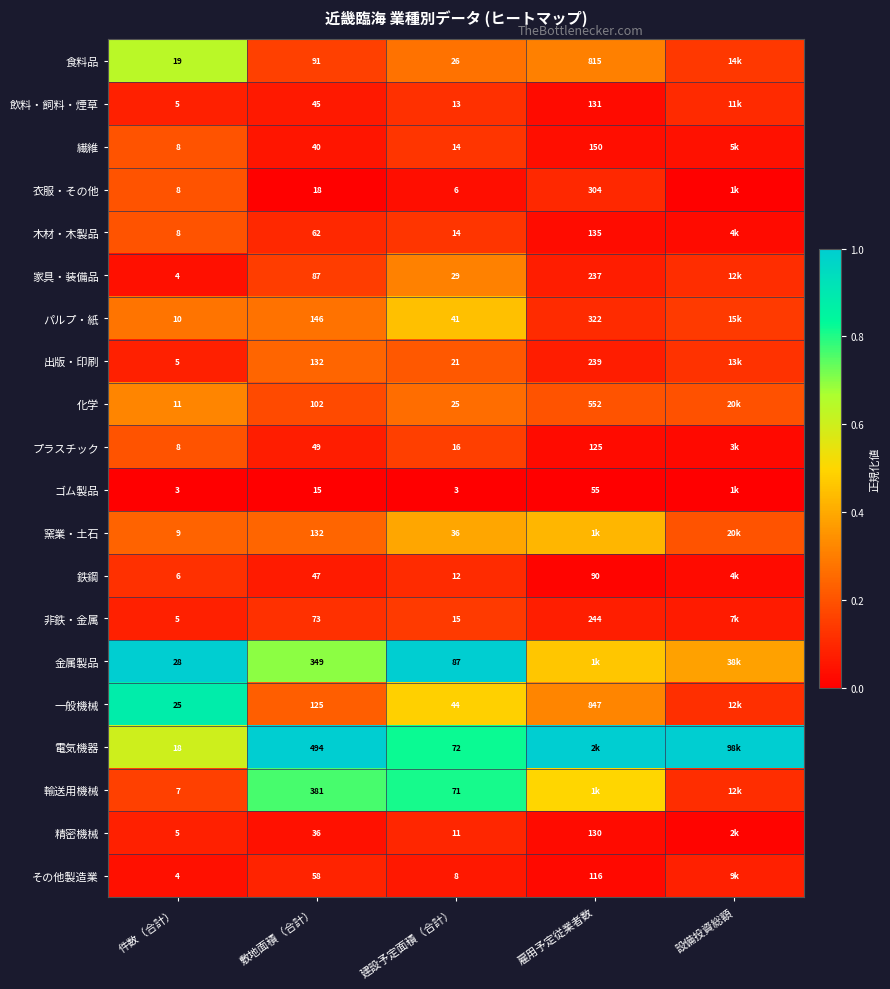

Is it true that 鉄鋼 equals 0.1 at 件数（合計）?

False